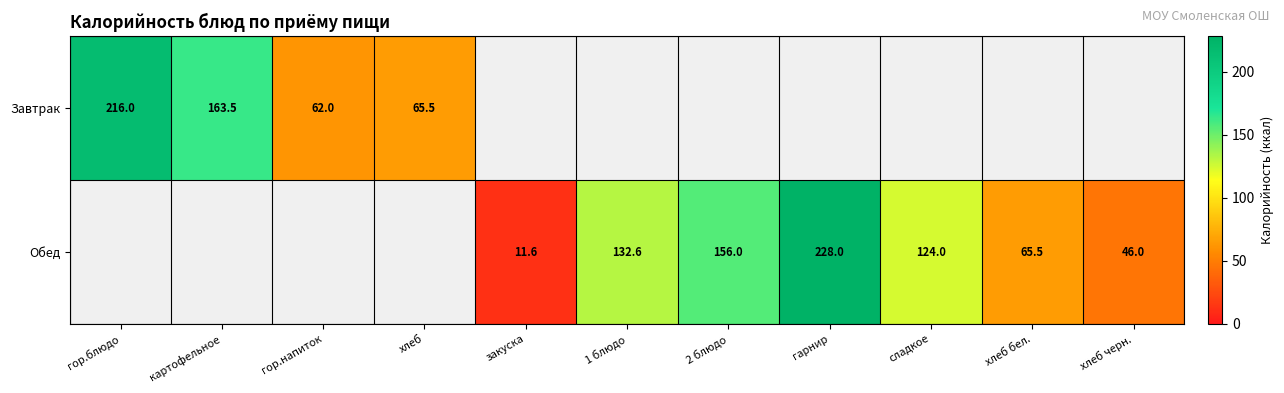

How many data points does each series have?

11